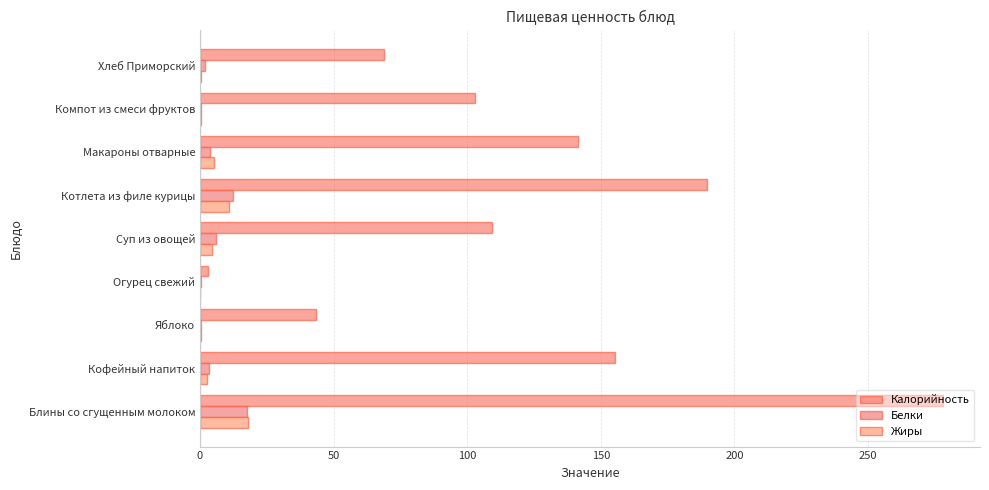

How many series are shown in this chart?

3